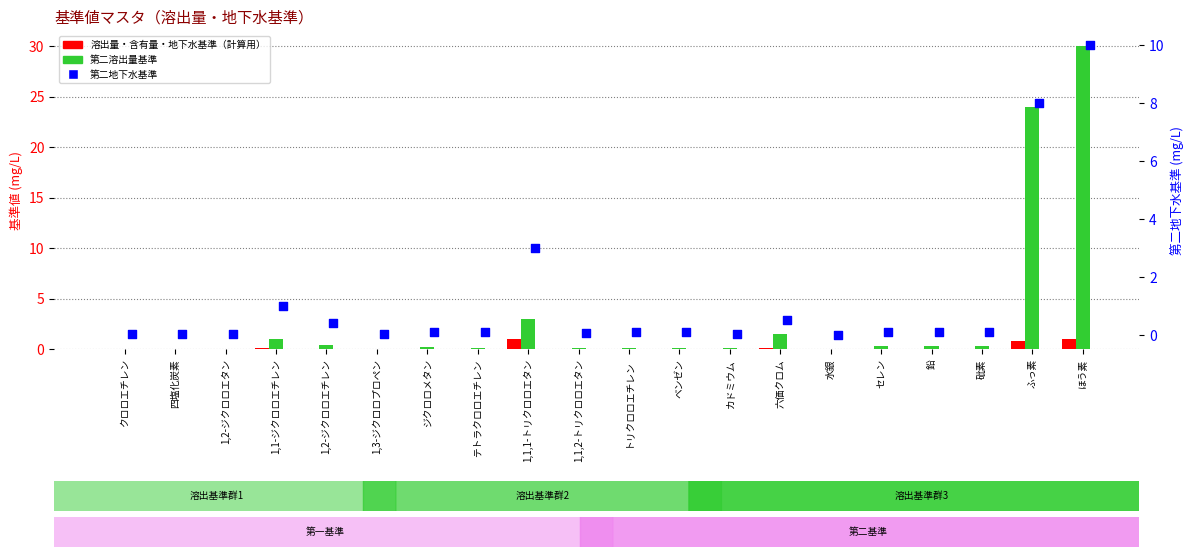

What is the total value across all series at ほう素?

41.0